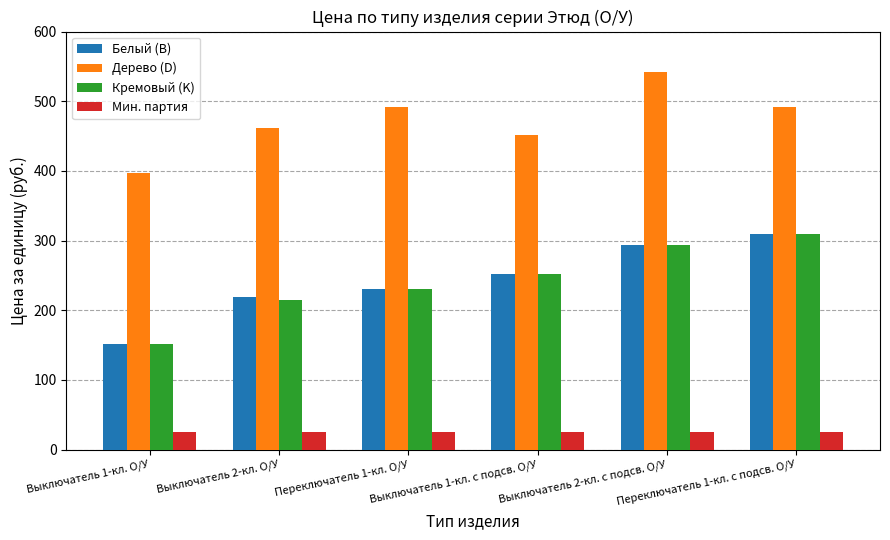

Which series has the largest total across all categories?

Дерево (D)